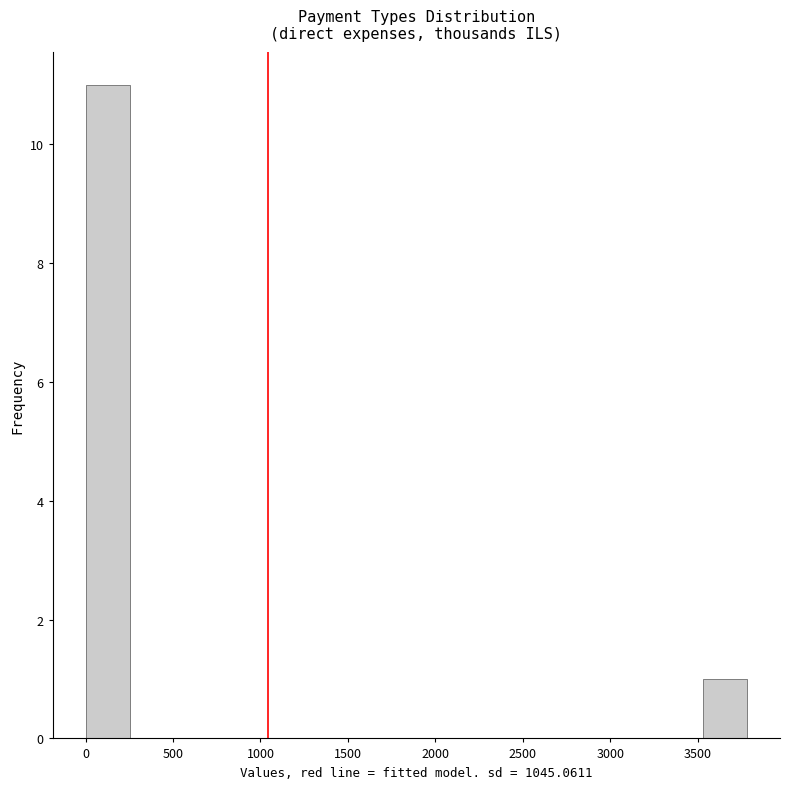

What is the height of the bar covering 3550 to 3800 on the x-axis? Neither the bar edges nor the heights are printed on the chart, so give them approximately, as read against the axes.

1